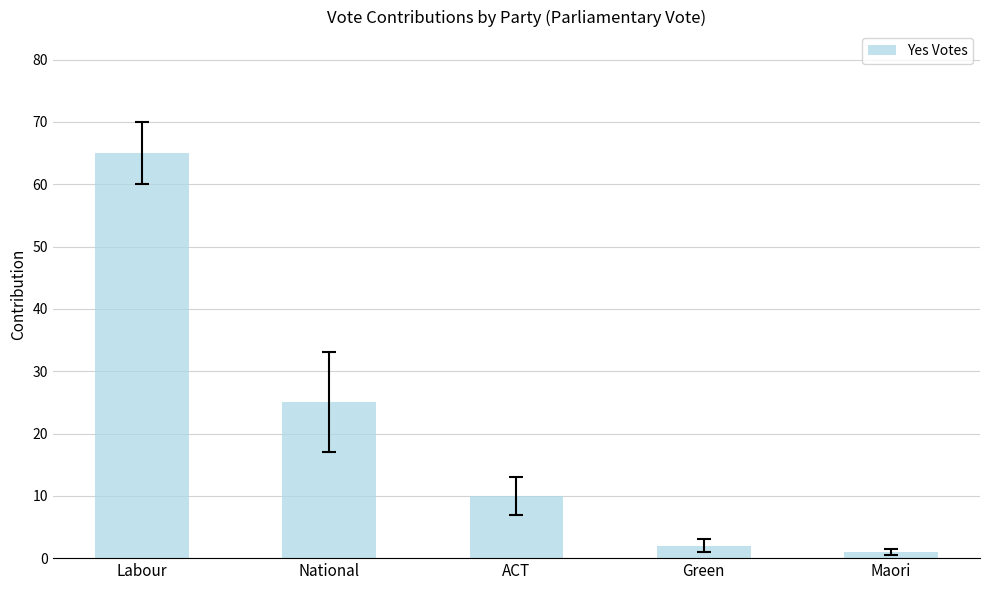

How many categories are shown in the chart?

5